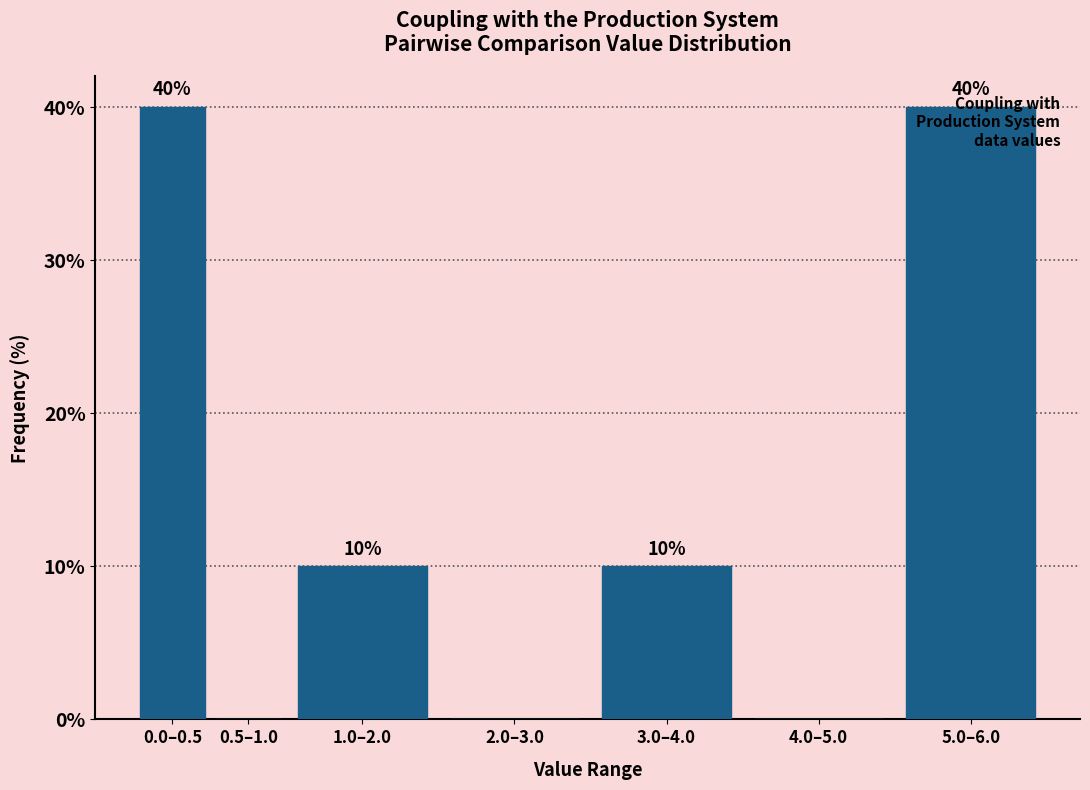

True or false: the data shows 52 at 0.0–0.5.

False